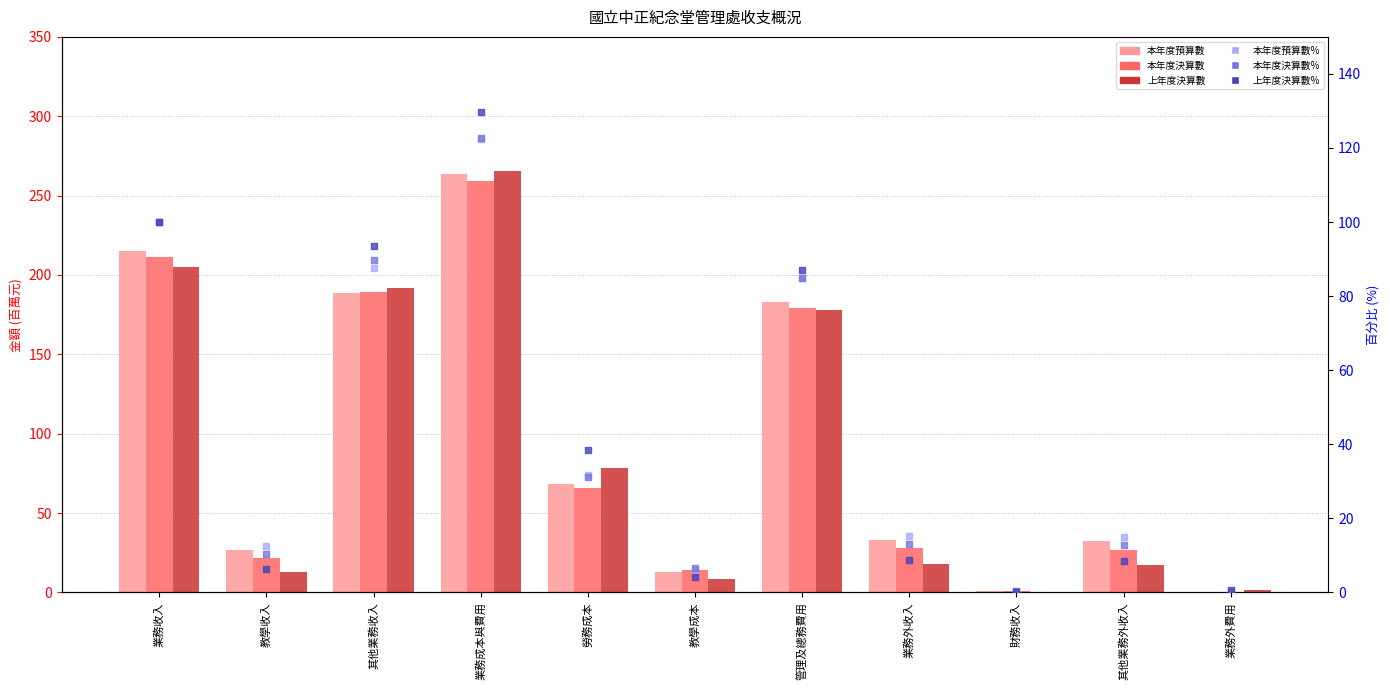

What is the total value across all series at 財務收入?

2.8